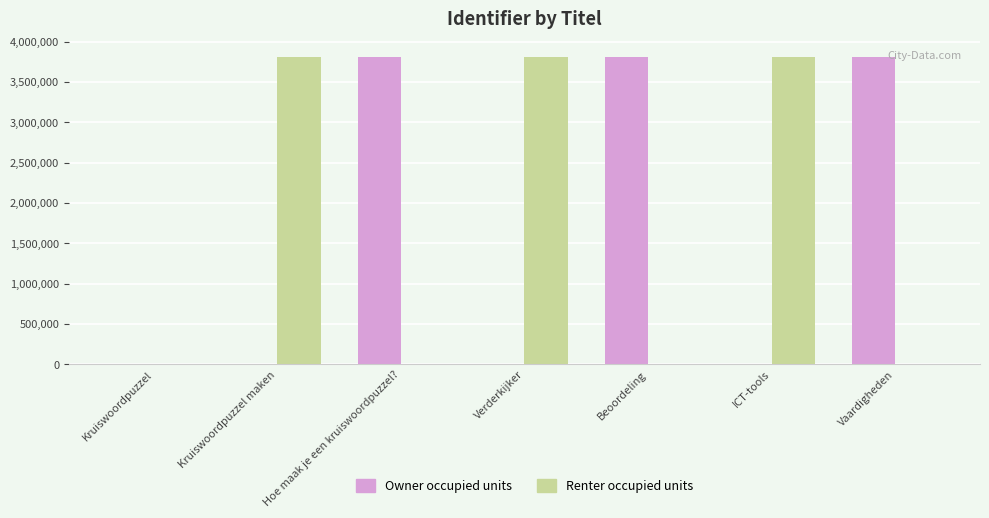

What is the sum of all Renter occupied units values?

11441027